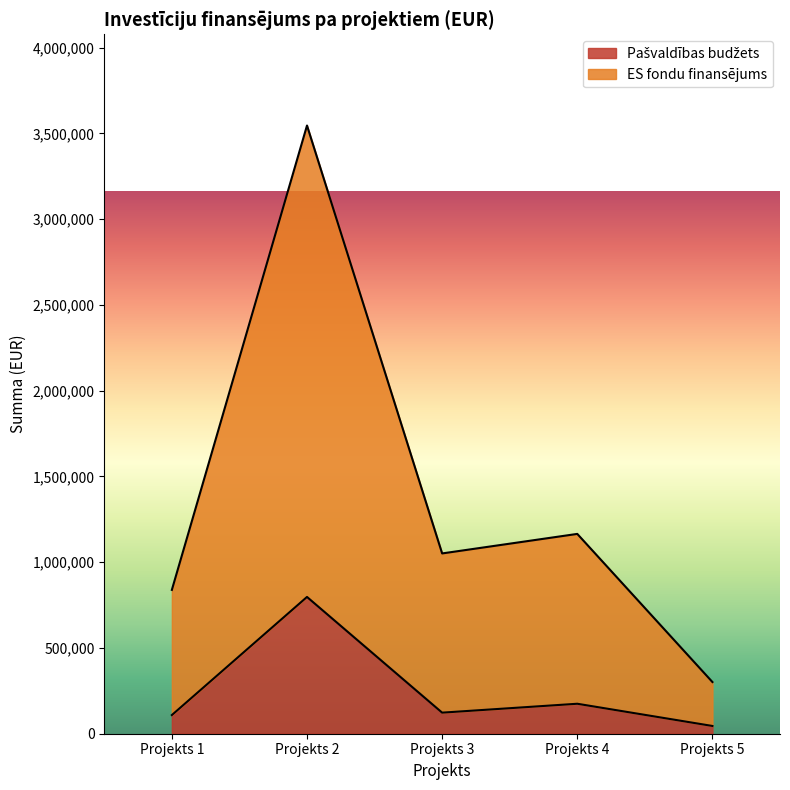

Read the Pašvaldības budžets value at Projekts 2.

797443.0